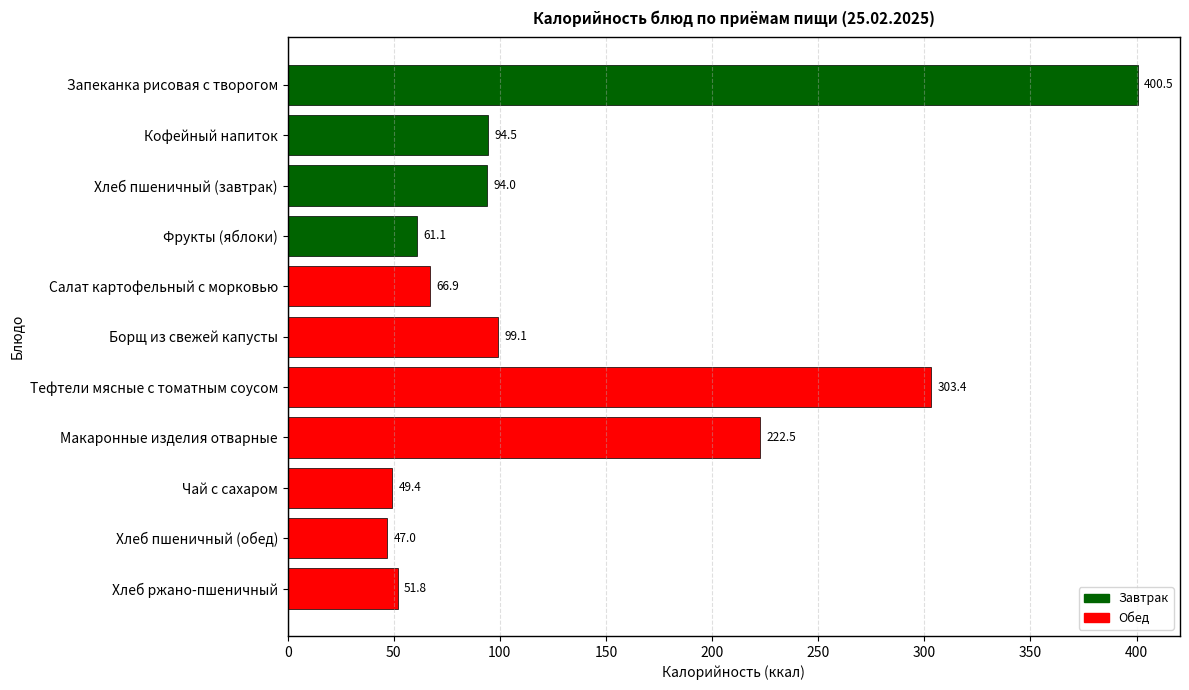

What is the difference between the maximum and minimum values?

353.5